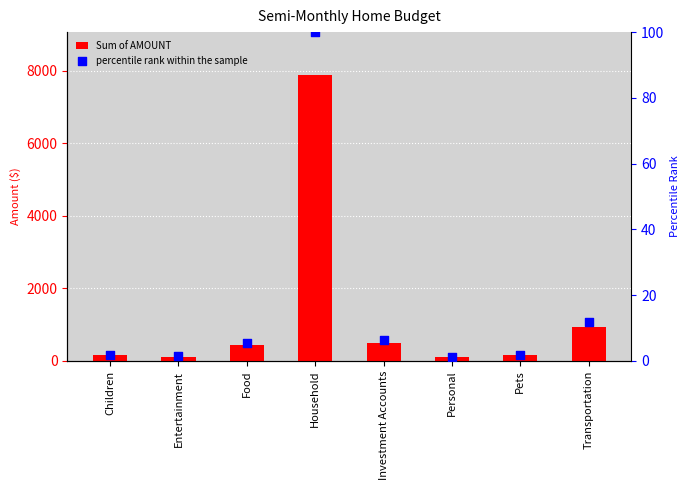

Which series contains the highest Y value?

Sum of AMOUNT